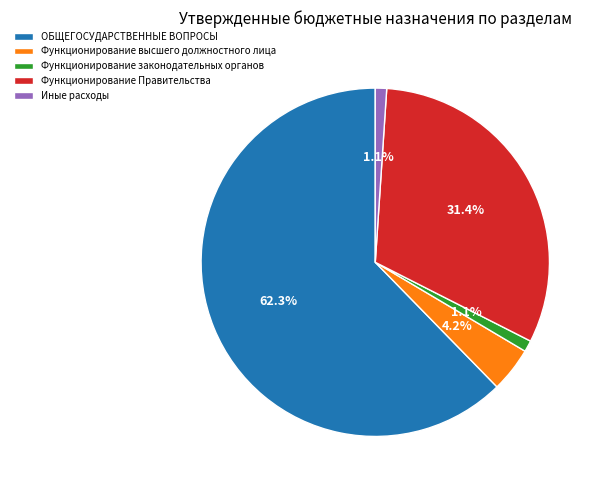

Which category has the biggest portion of the pie?

ОБЩЕГОСУДАРСТВЕННЫЕ ВОПРОСЫ